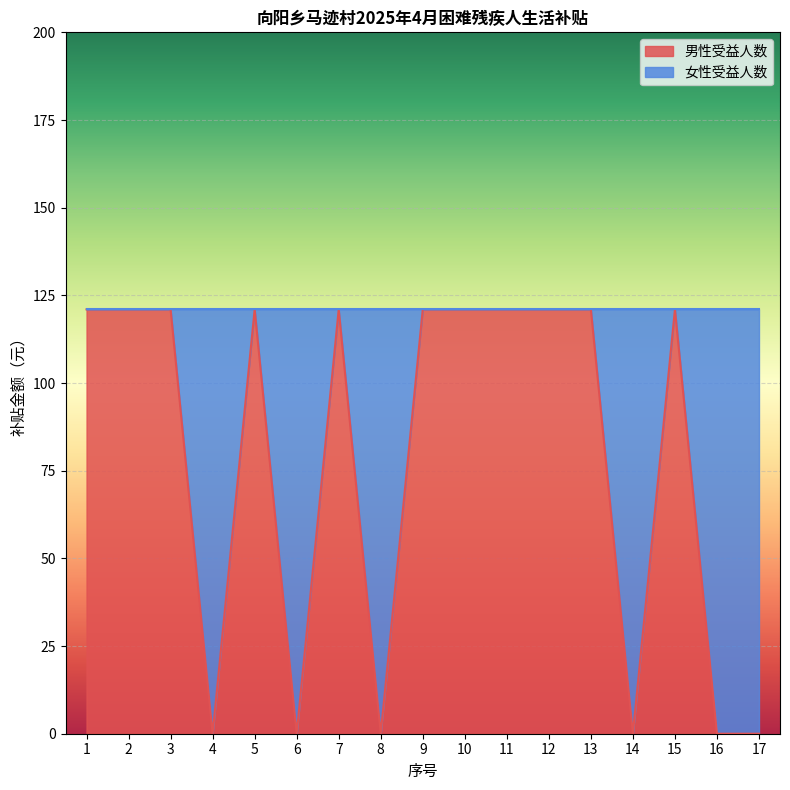

True or false: the data has more than 0 interior local peaks.

True